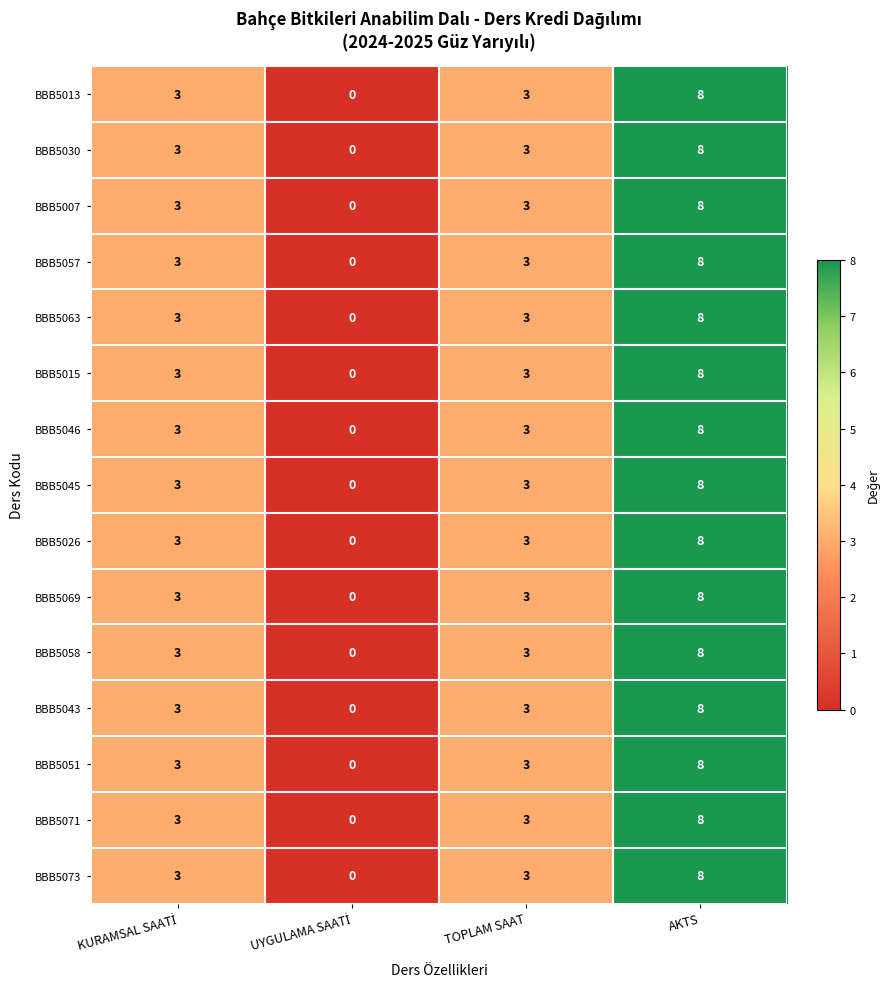

How many BBB5071 values are between 3 and 8?

3